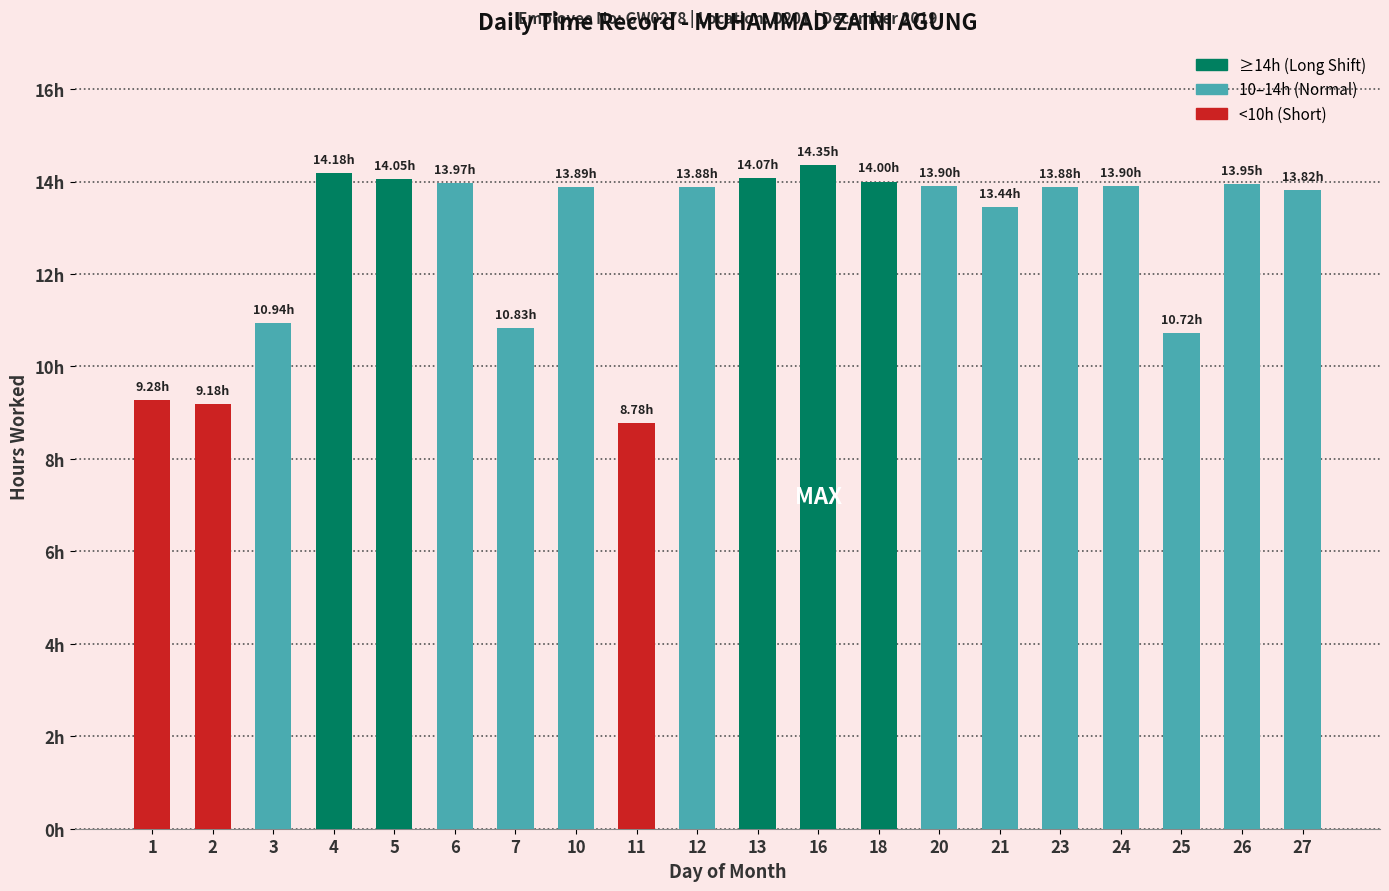

How many values exceed 13?

14